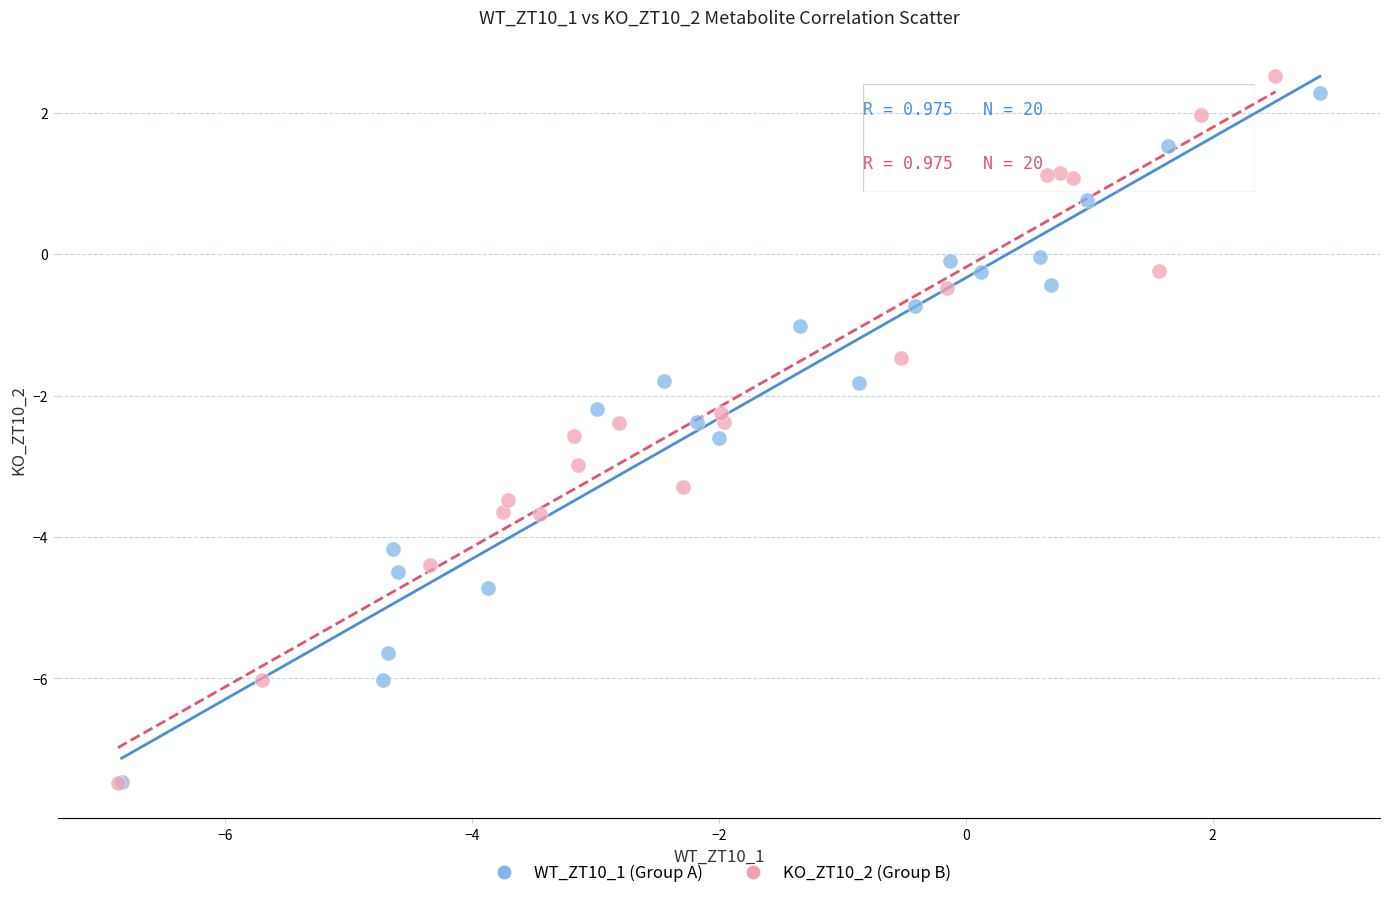

Which series contains the highest Y value?

KO_ZT10_2 (Group B)